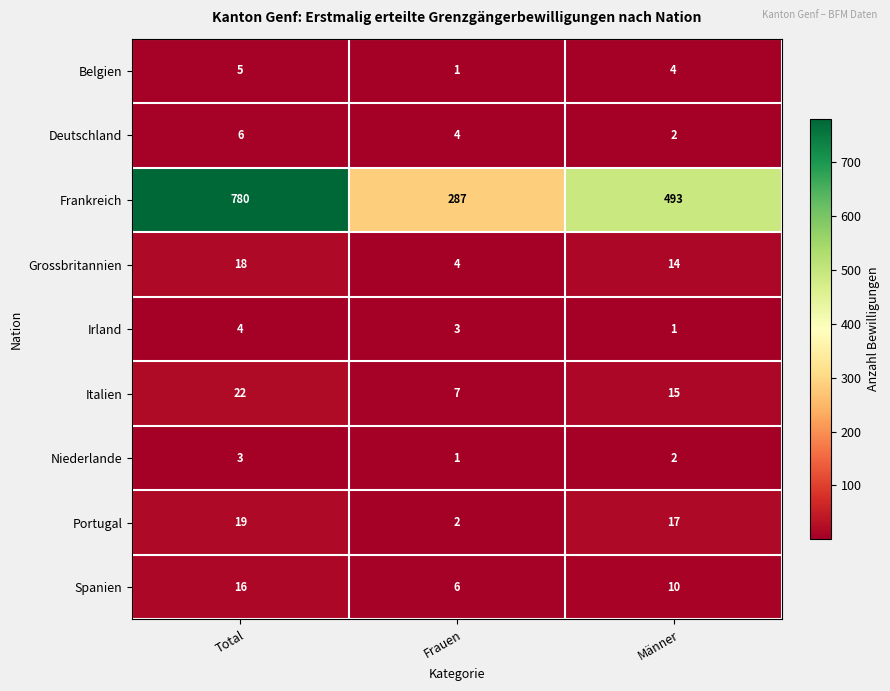

Rank the series at Total from highest to lowest value.

Frankreich, Italien, Portugal, Grossbritannien, Spanien, Deutschland, Belgien, Irland, Niederlande